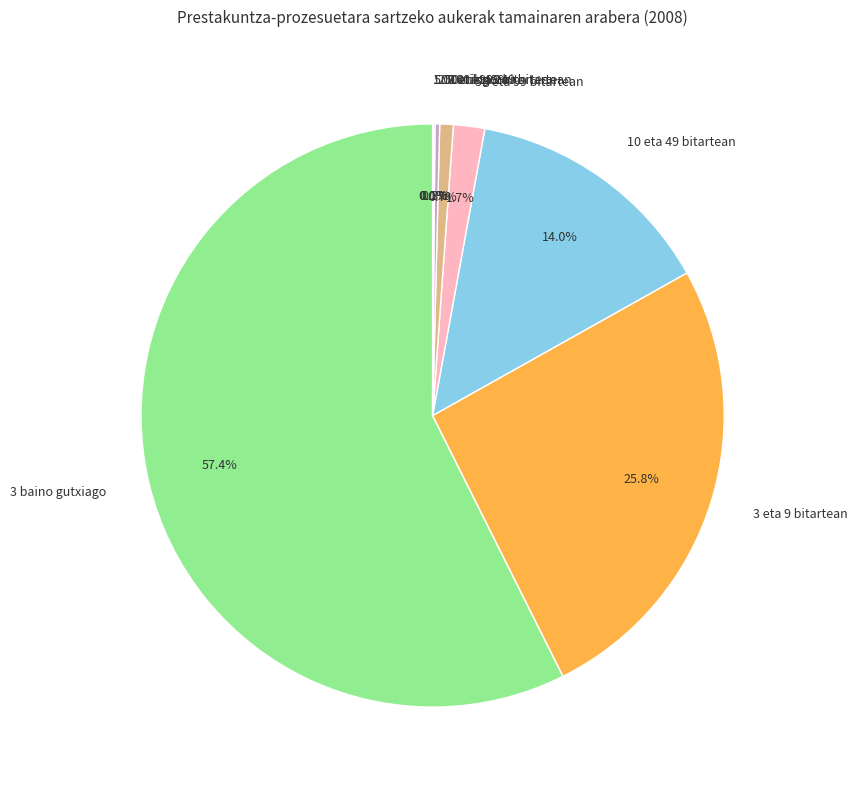

Is there any slice that represents more than half of the pie?

Yes